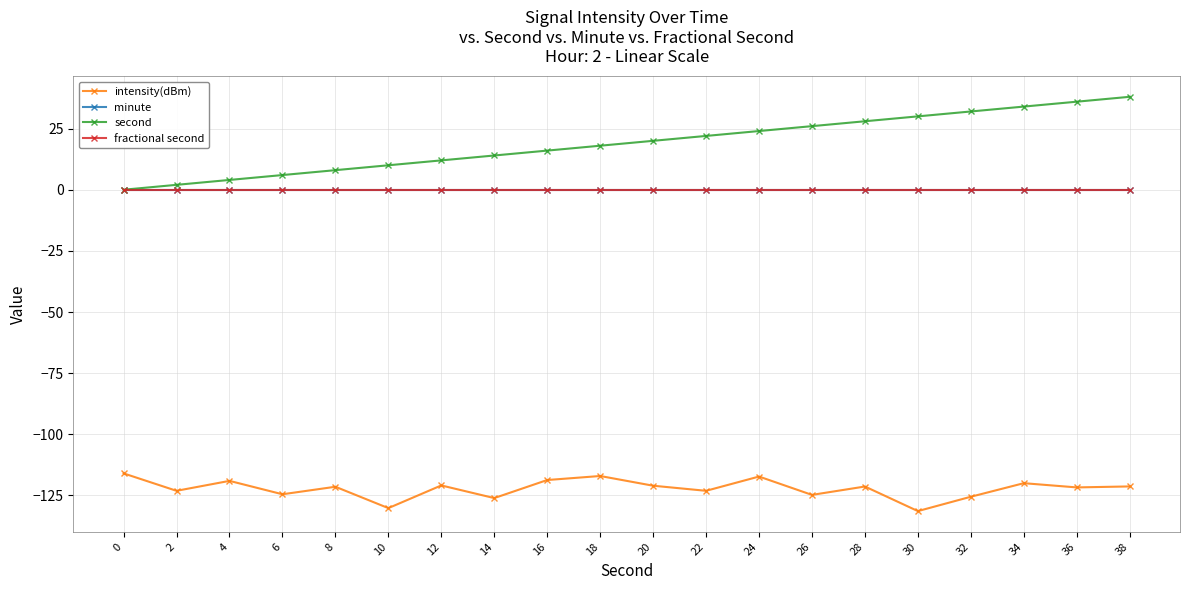

Which label corresponds to the smallest value in the chart?

30